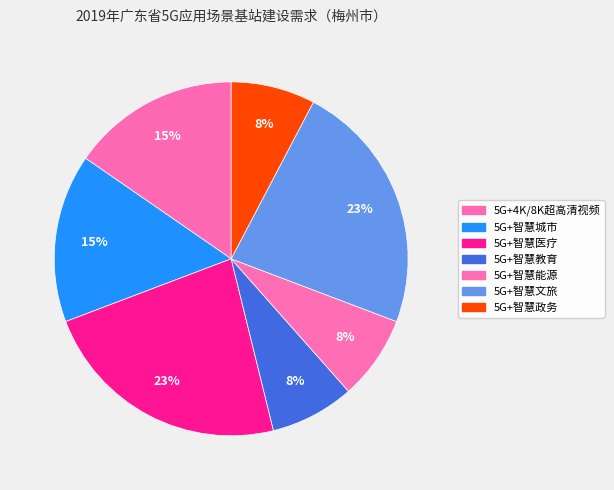

How many slices are in this pie chart?

7